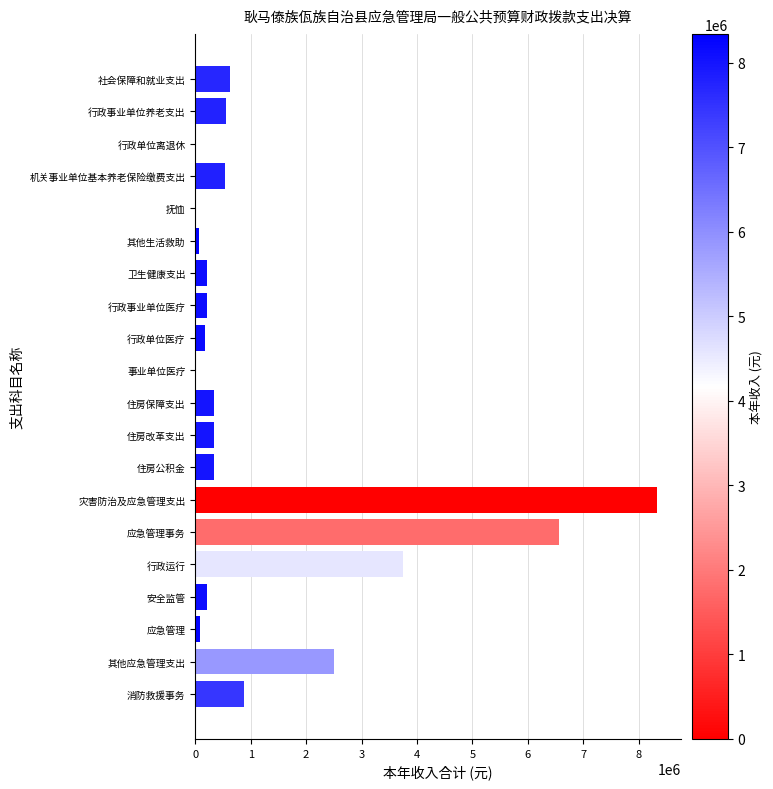

What is the maximum value shown in the chart?

8340532.8